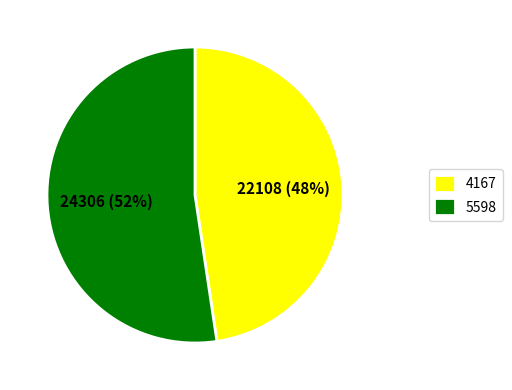

The 5598 slice represents 52% of the pie. True or false?

True